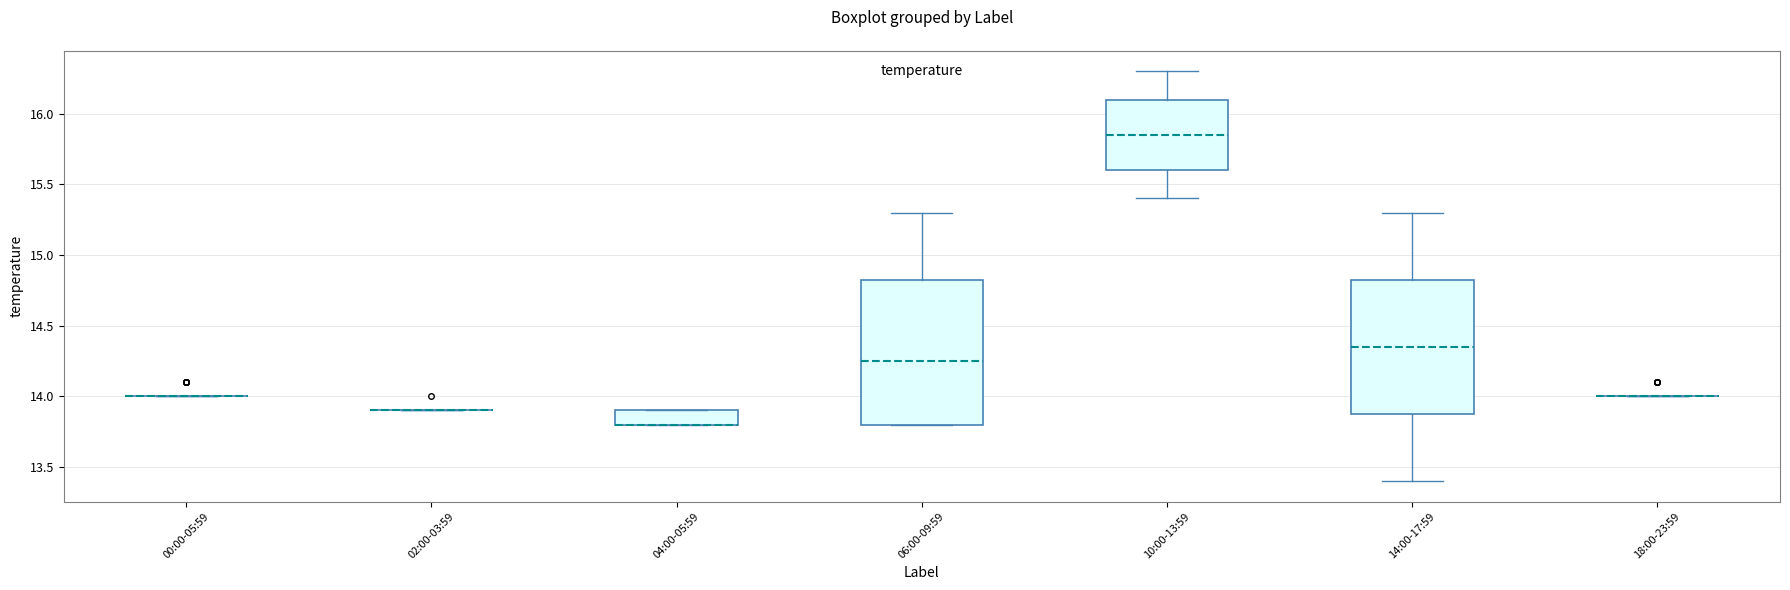

Reading left to right, read every box against the y-axis: the position of its median line, the range the box covers, and the ends of its whiskers. The values are not printed on the chart, so give them approximately, as read against the axis.

00:00-05:59: box collapsed to a line at 14.00, whiskers 14.00 to 14.00
02:00-03:59: box collapsed to a line at 13.90, whiskers 13.90 to 13.90
04:00-05:59: median 13.80 (drawn on the box's lower edge), box 13.80 to 13.90, whiskers 13.80 to 13.90
06:00-09:59: median 14.25, box 13.80 to 14.85, whiskers 13.80 to 15.30
10:00-13:59: median 15.85, box 15.60 to 16.10, whiskers 15.40 to 16.30
14:00-17:59: median 14.35, box 13.90 to 14.85, whiskers 13.40 to 15.30
18:00-23:59: box collapsed to a line at 14.00, whiskers 14.00 to 14.00